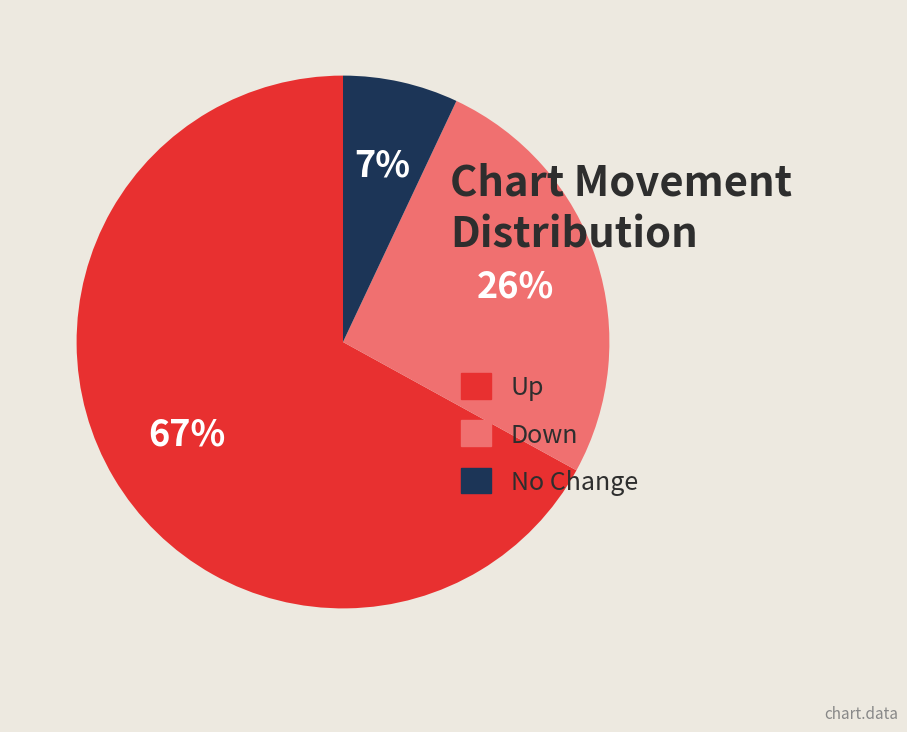

Which slice is the largest?

Up